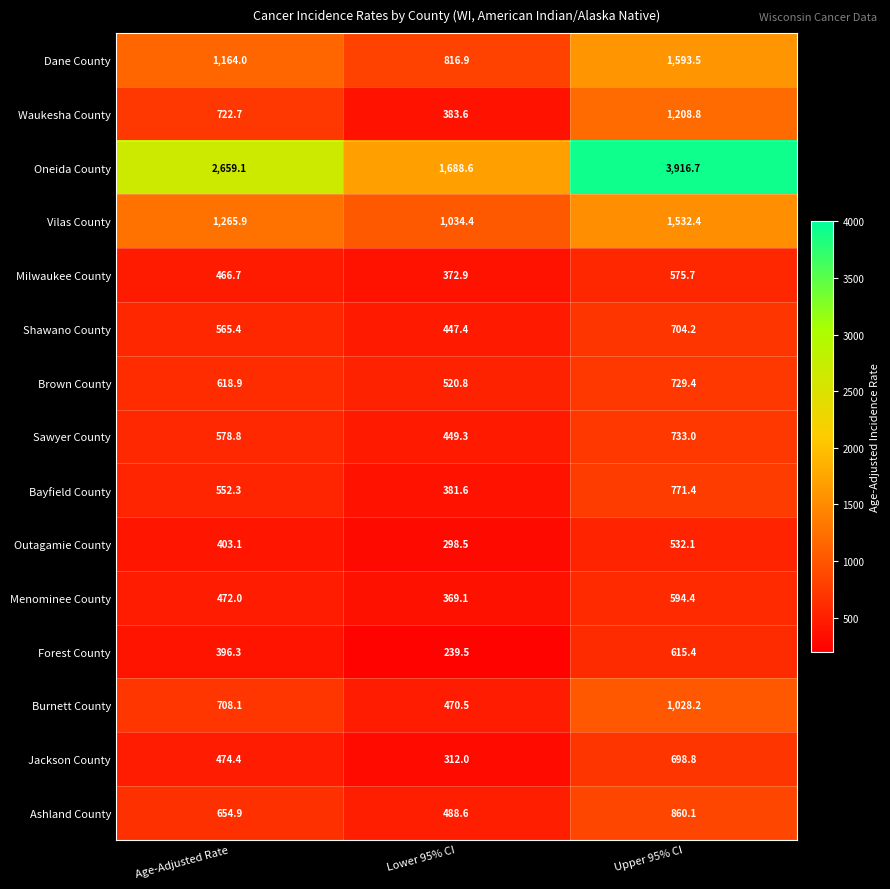

What is the difference between the Jackson County values at Lower 95% CI and Upper 95% CI?

386.8